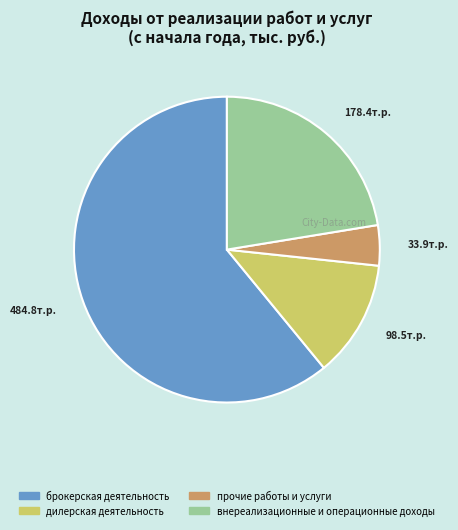

Approximately how many times larger is the value at прочие работы и услуги compared to дилерская деятельность?

0.3